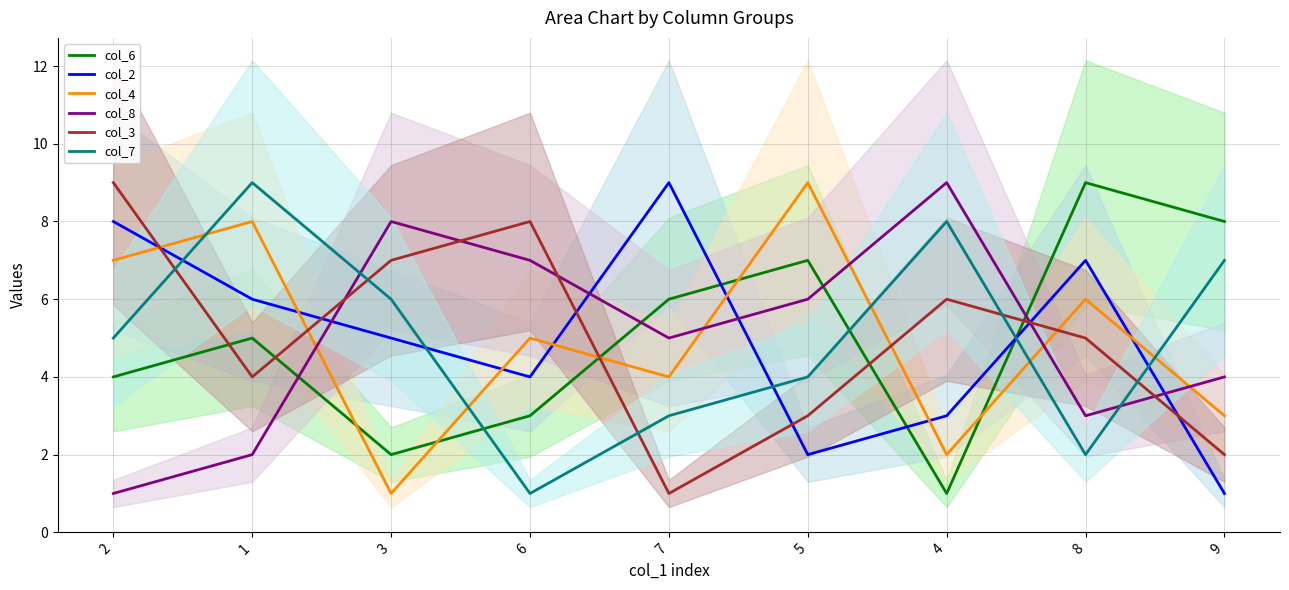

What is the highest value of the col_7 series?

9